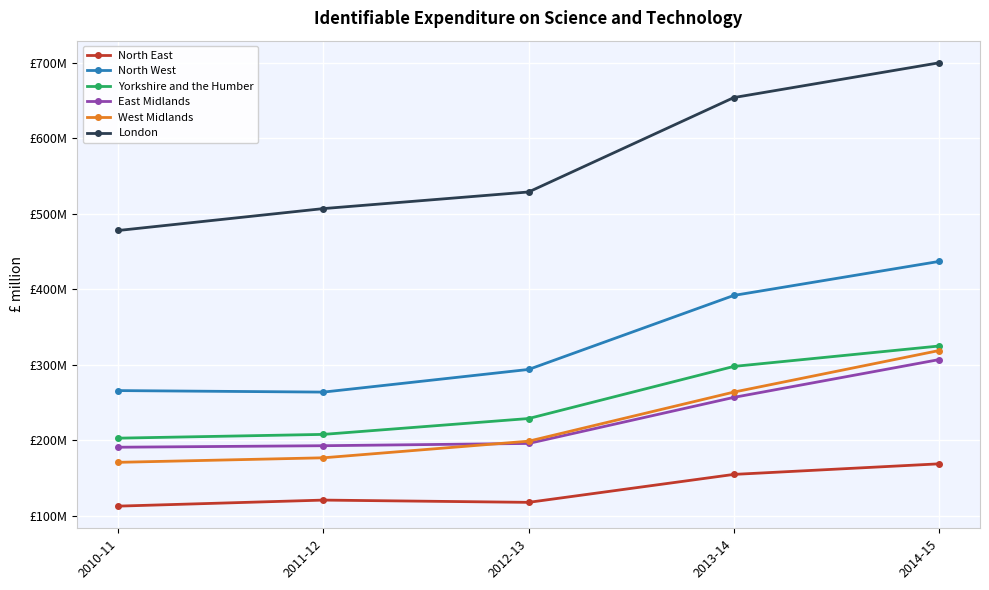

Reading left to right, transcribe all the data shown in this chart.

North East: 113	121	118	155	169
North West: 266	264	294	392	437
Yorkshire and the Humber: 203	208	229	298	325
East Midlands: 191	193	196	257	307
West Midlands: 171	177	199	264	319
London: 478	507	529	654	700